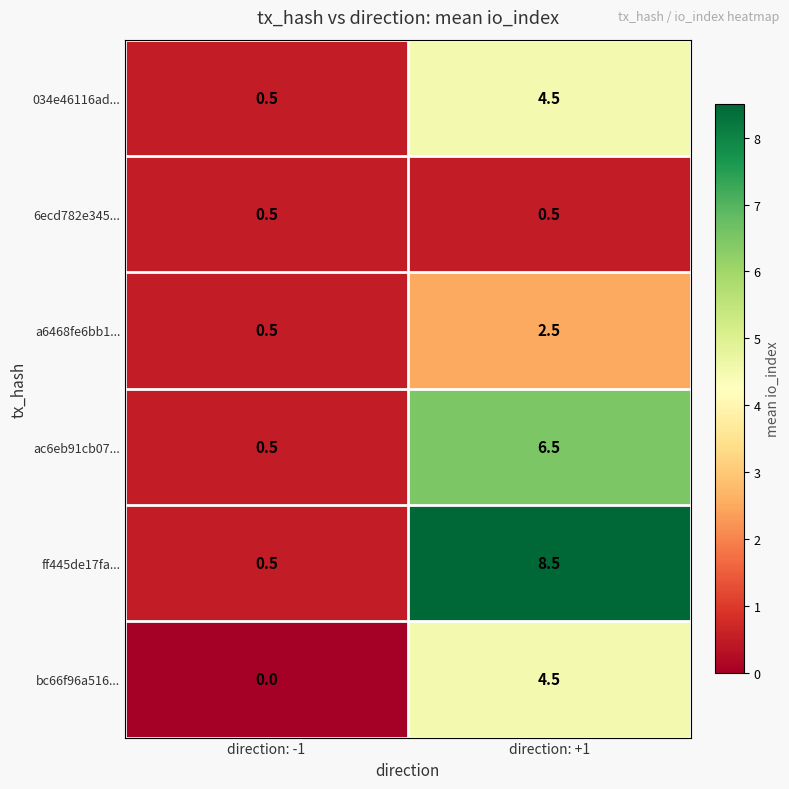

How many distinct data groups are displayed?

6